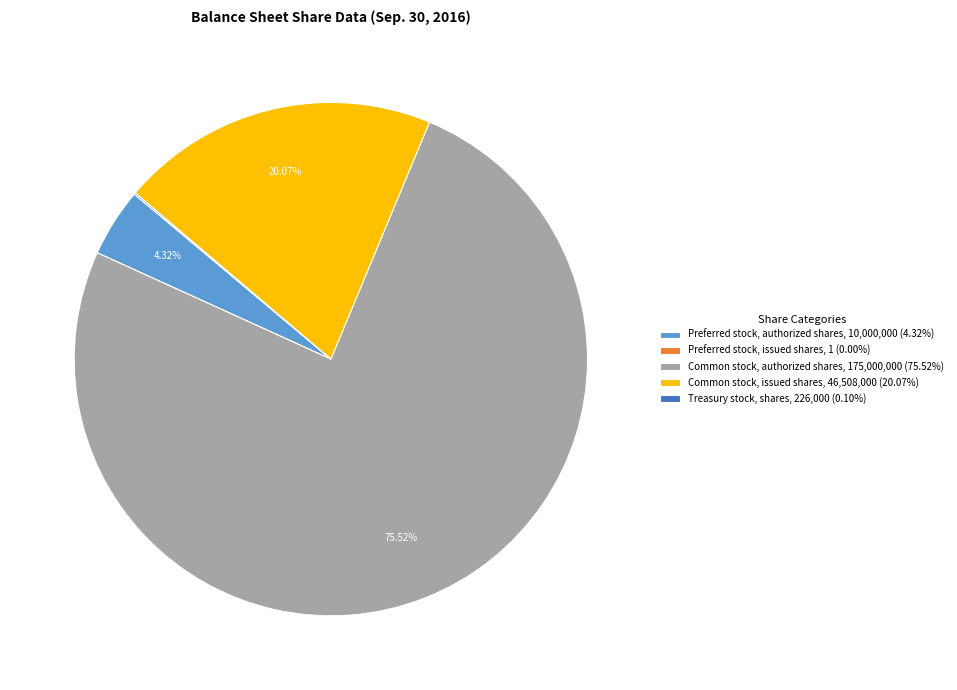

What percentage is NOT represented by Preferred stock, authorized shares?

95.7%